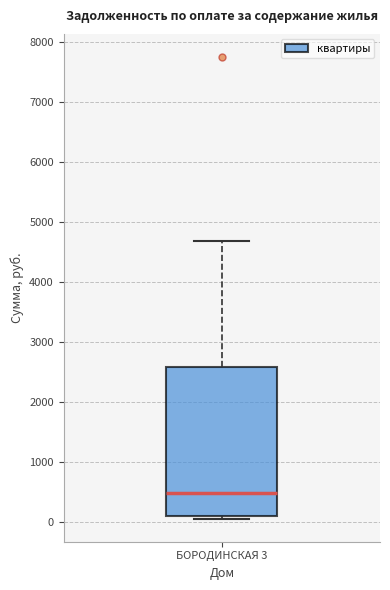

Read this box plot against the y-axis: the position of the median line, the range covered by the box, and the ends of both whiskers. The values are not printed on the chart, so give them approximately, as read against the axis.

median 500, box 100 to 2600, whiskers 0 to 4700